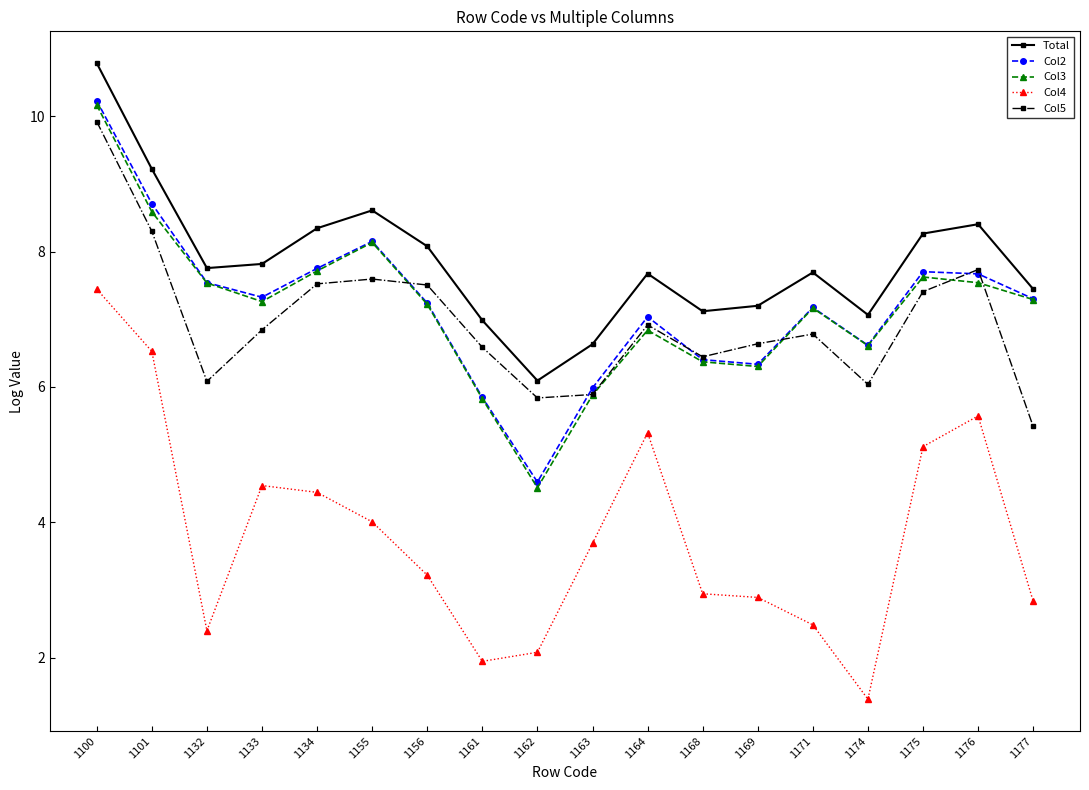

At which category is the sum across all series the highest?

1100